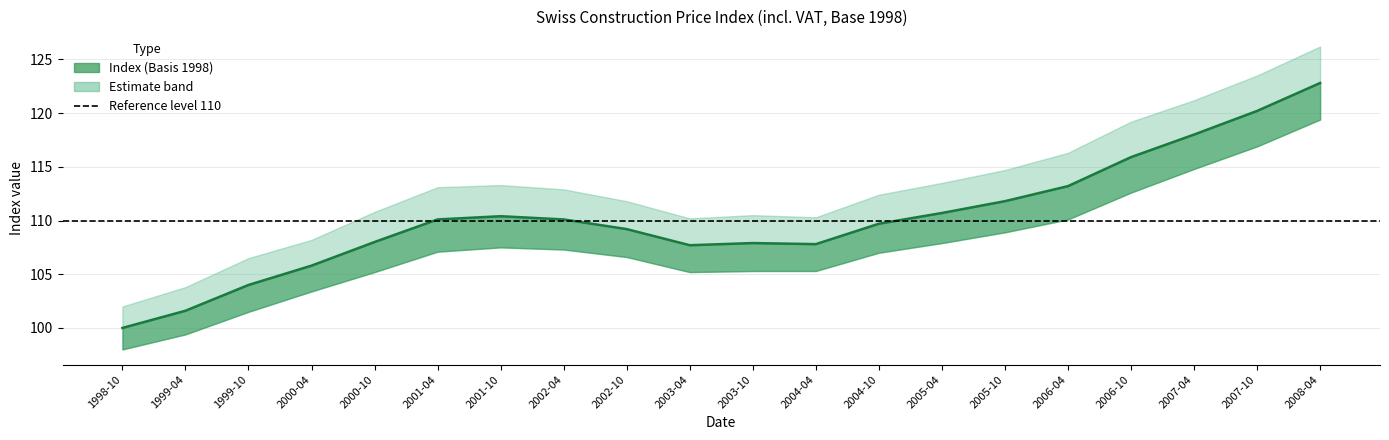

What is the total value across all series at 2004-04?

323.4